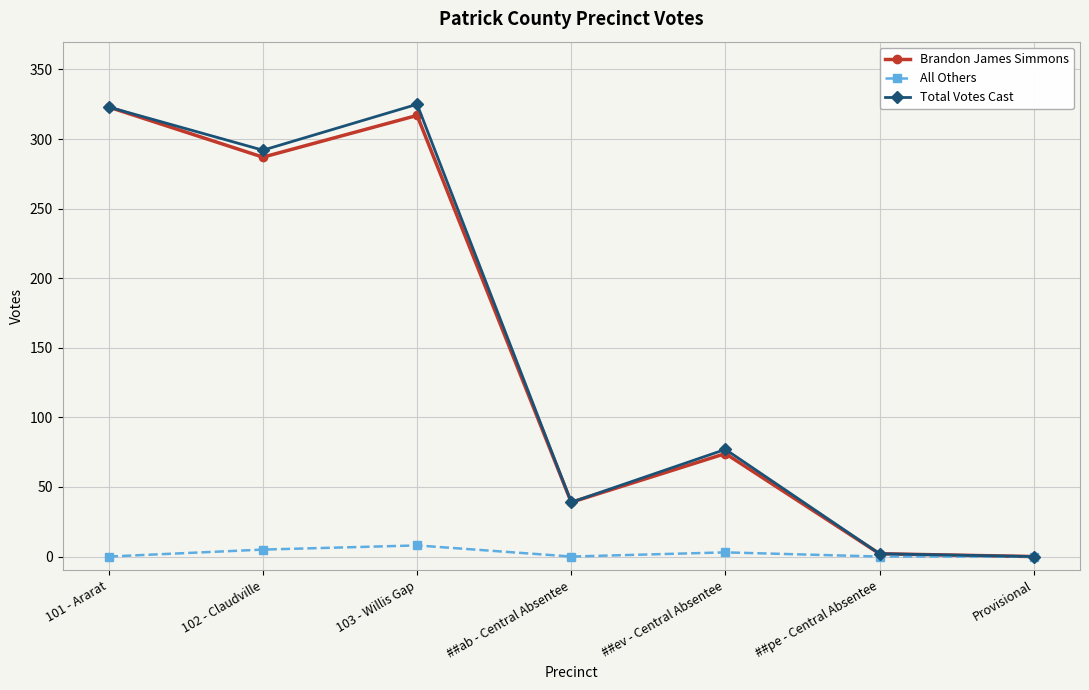

What is the maximum value for Total Votes Cast?

325